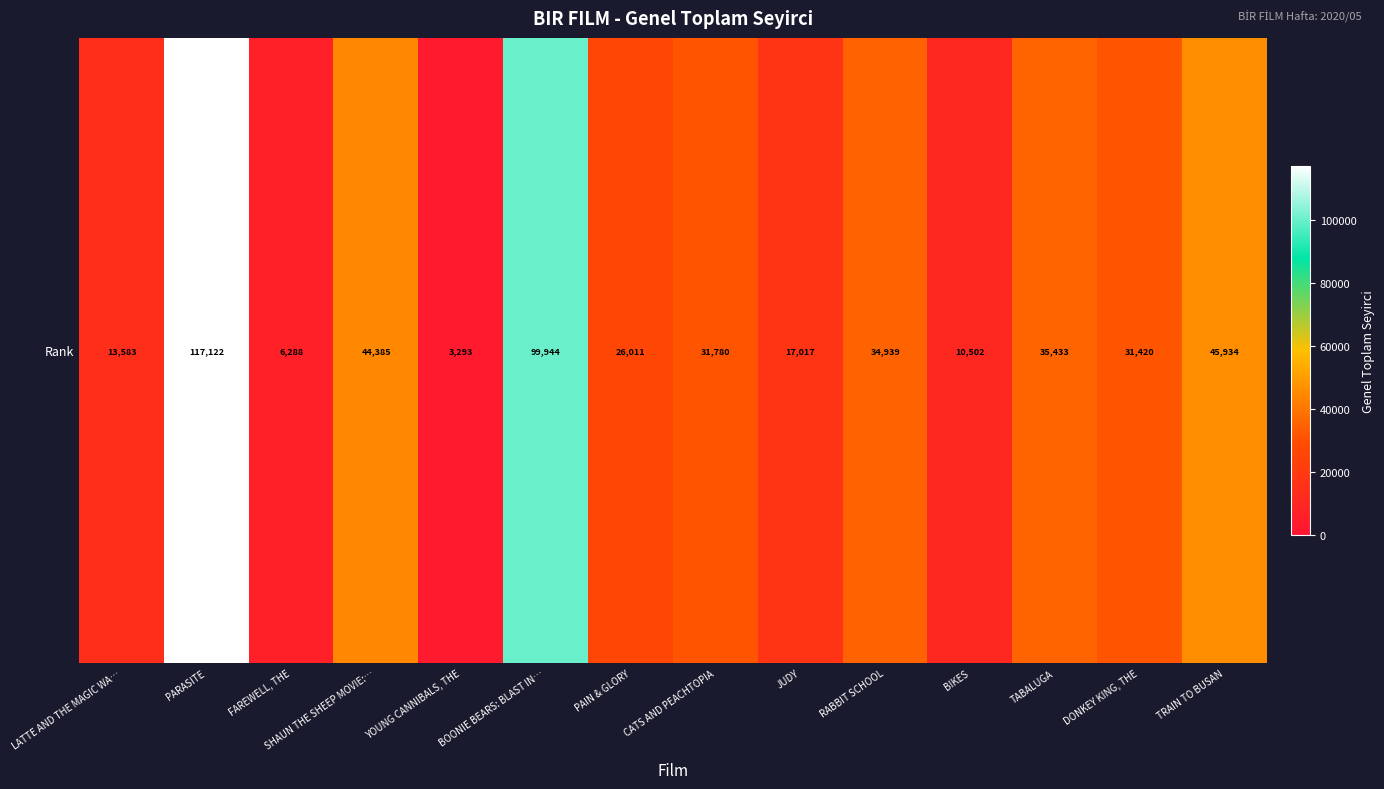

Between FAREWELL, THE and PAIN & GLORY, which is larger?

PAIN & GLORY